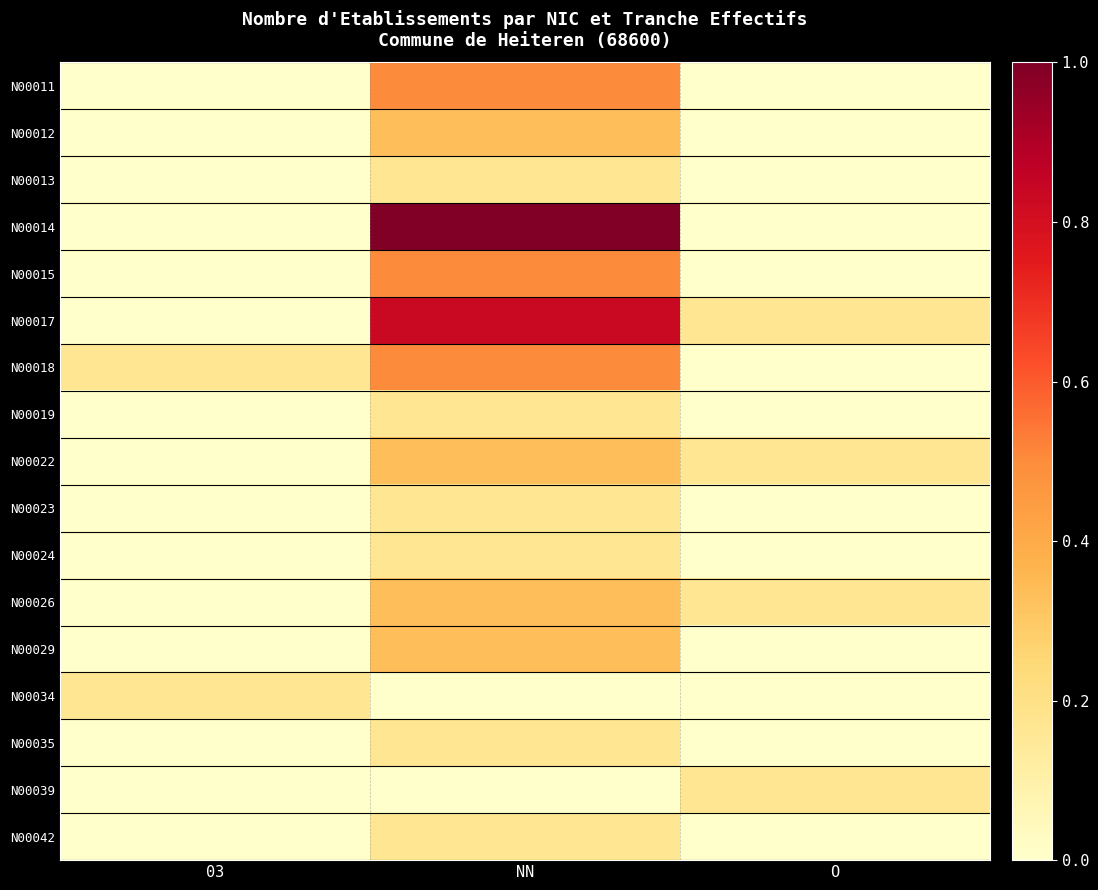

At which category is the sum across all series the highest?

NN